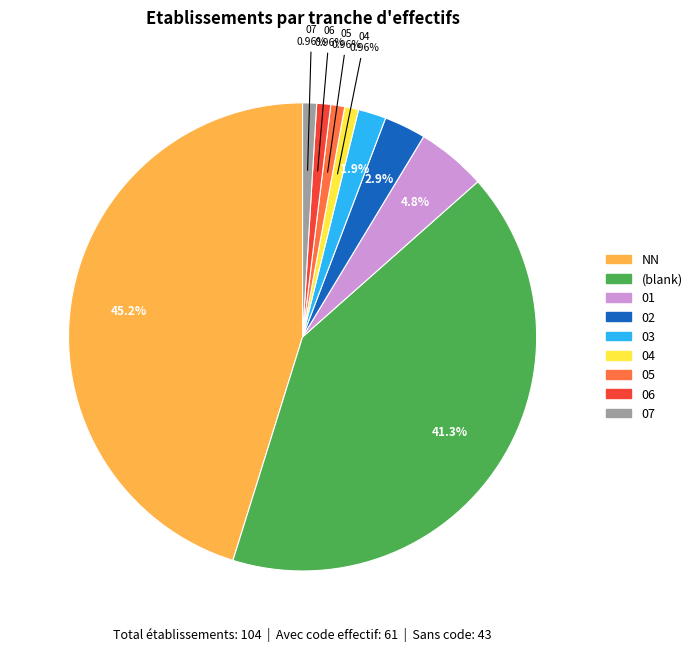

How many segments does this pie chart have?

9